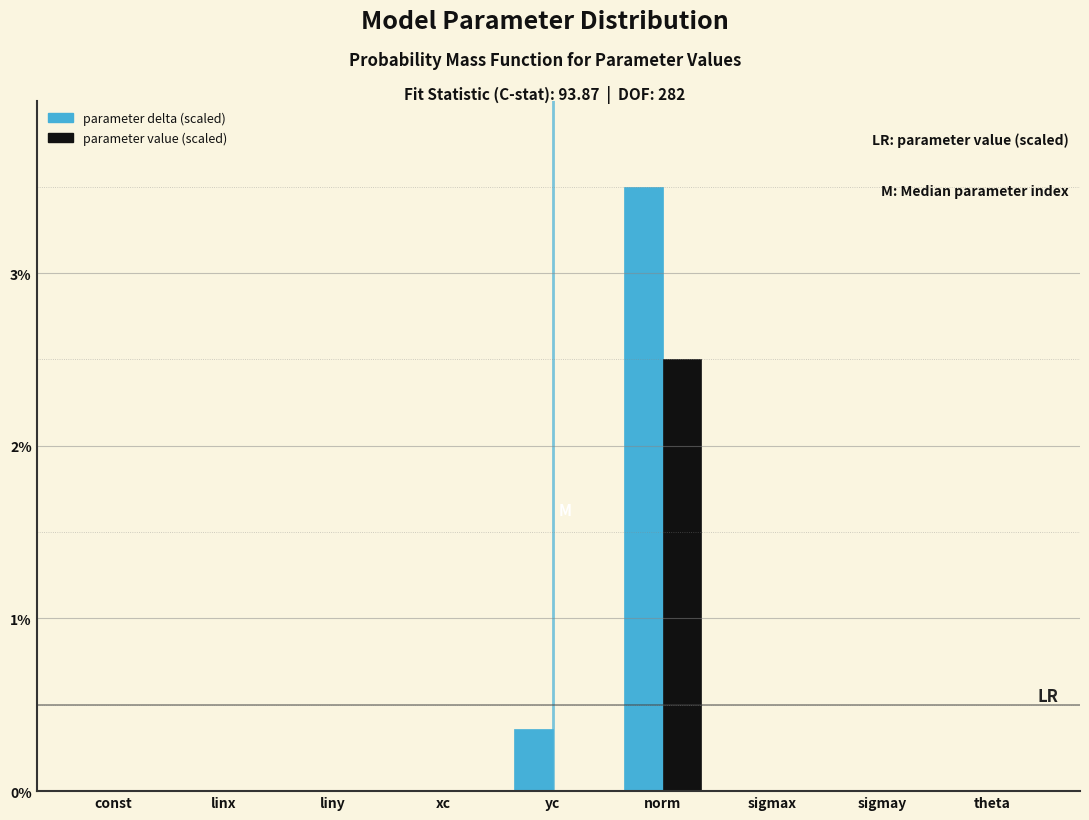

The parameter delta (scaled) series shows 3.5 at norm. True or false?

True